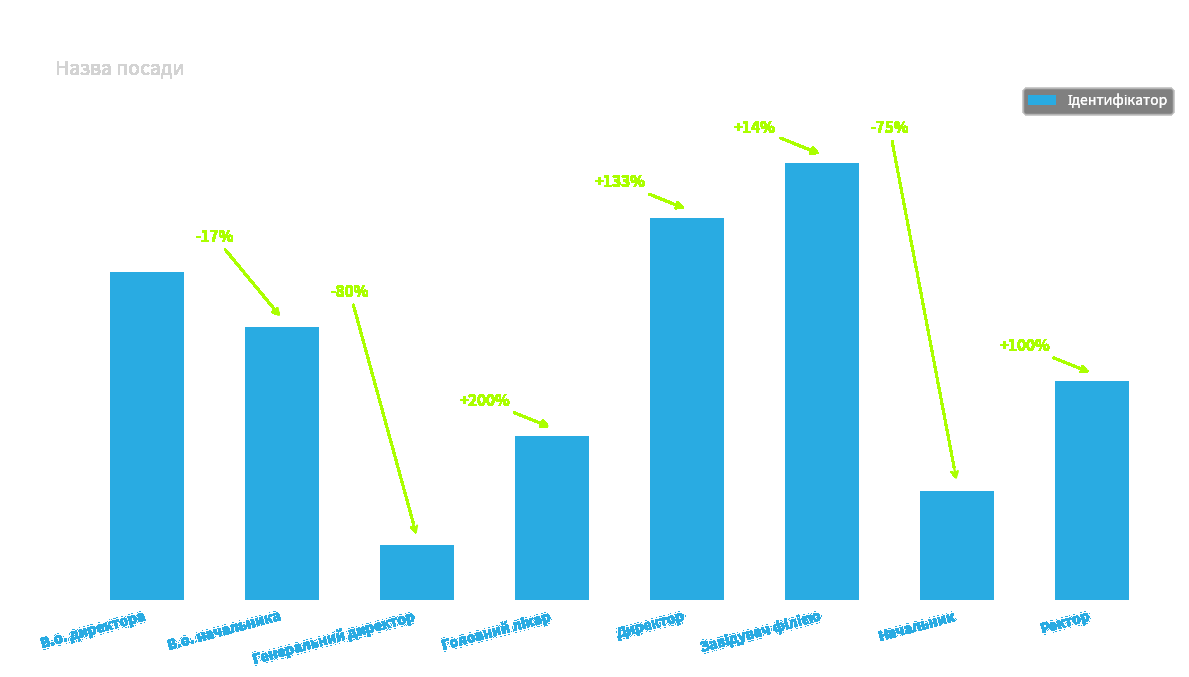

Where is the data nearest to the value 4?

Ректор